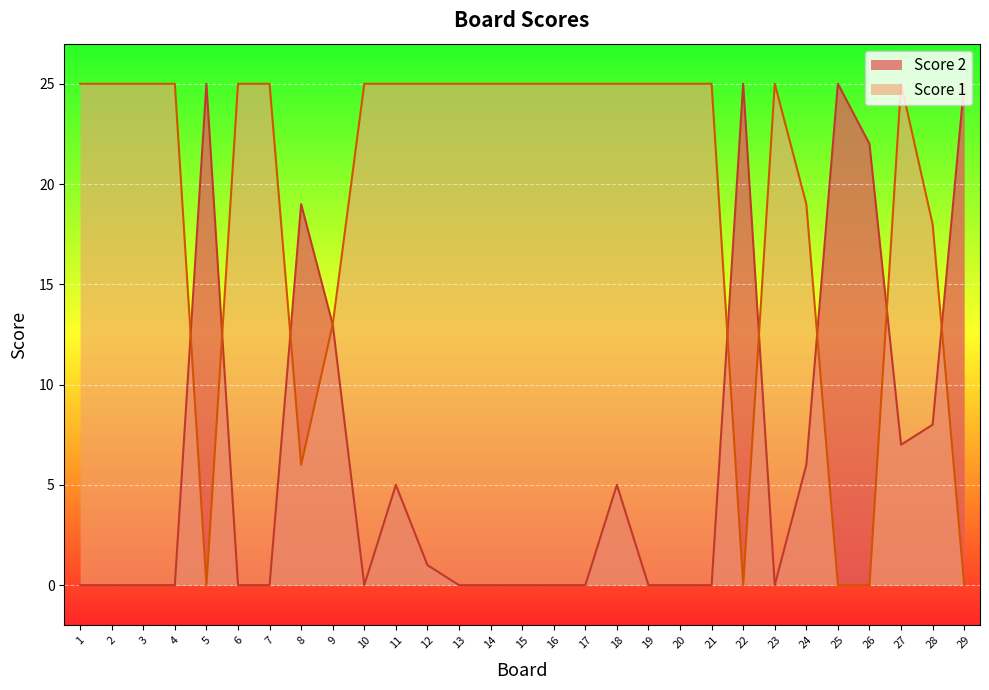

How many lines are shown in the chart?

2